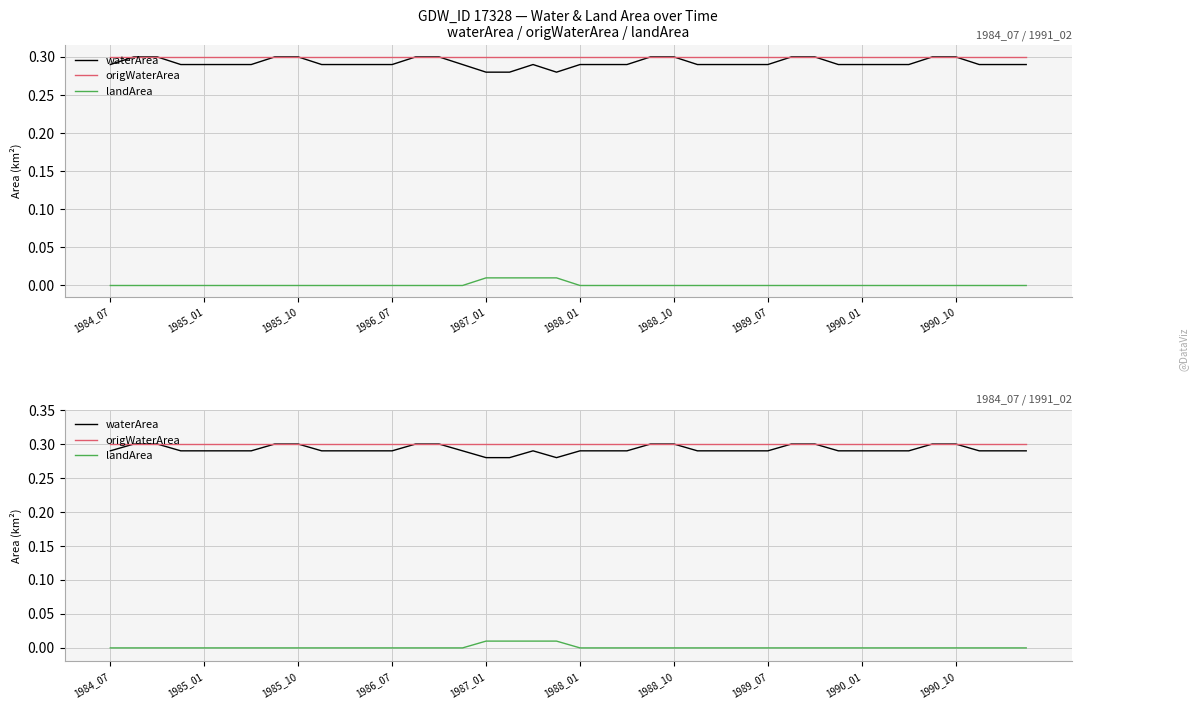

Does the chart display data point markers on the line(s)?

No